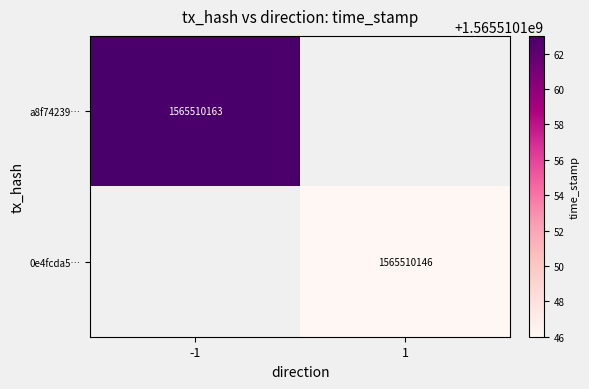

Which series changed the most between 0 and 1?

a8f74239f0b28dee69f0c595df97395e9891ed3